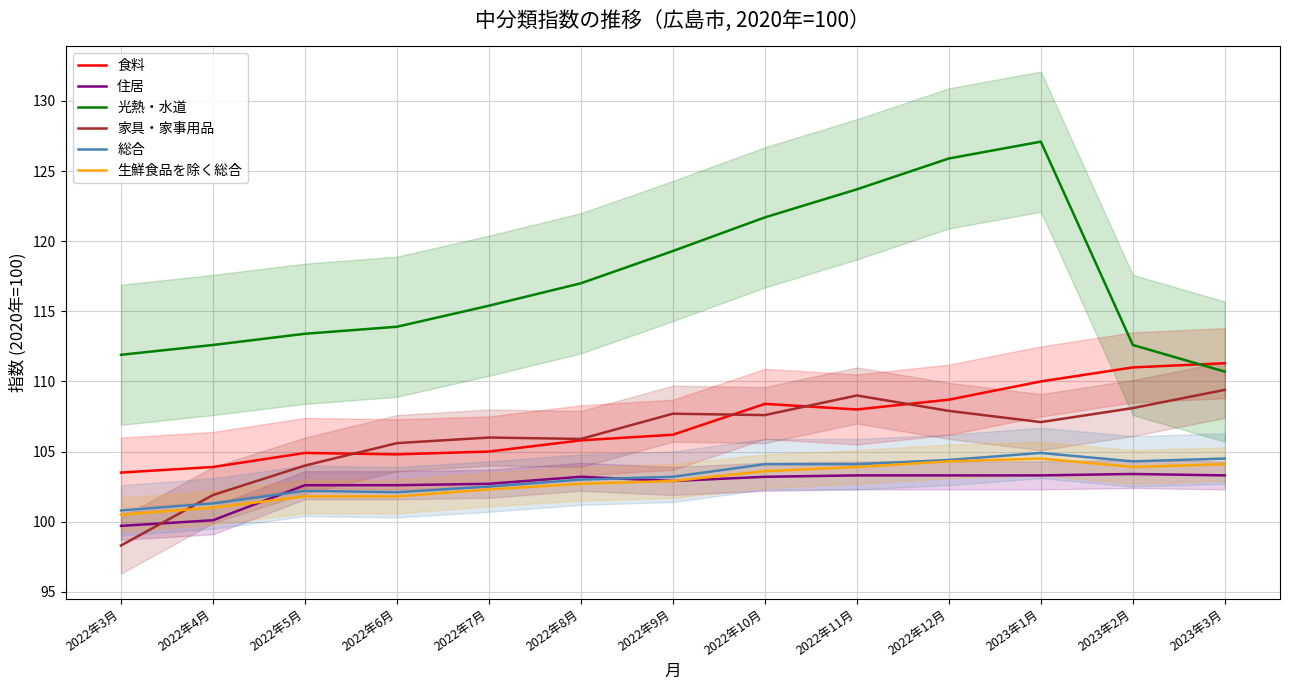

True or false: 総合 has more than 1 interior local peaks.

True